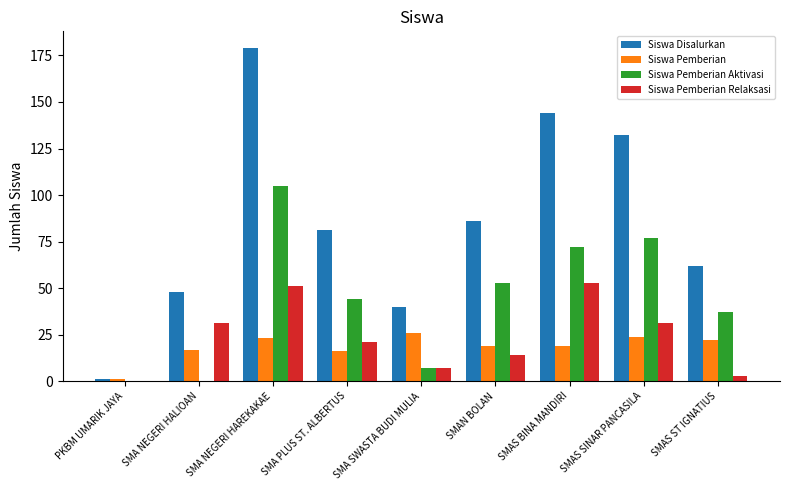

Is it true that Siswa Disalurkan equals 215 at SMAS BINA MANDIRI?

False